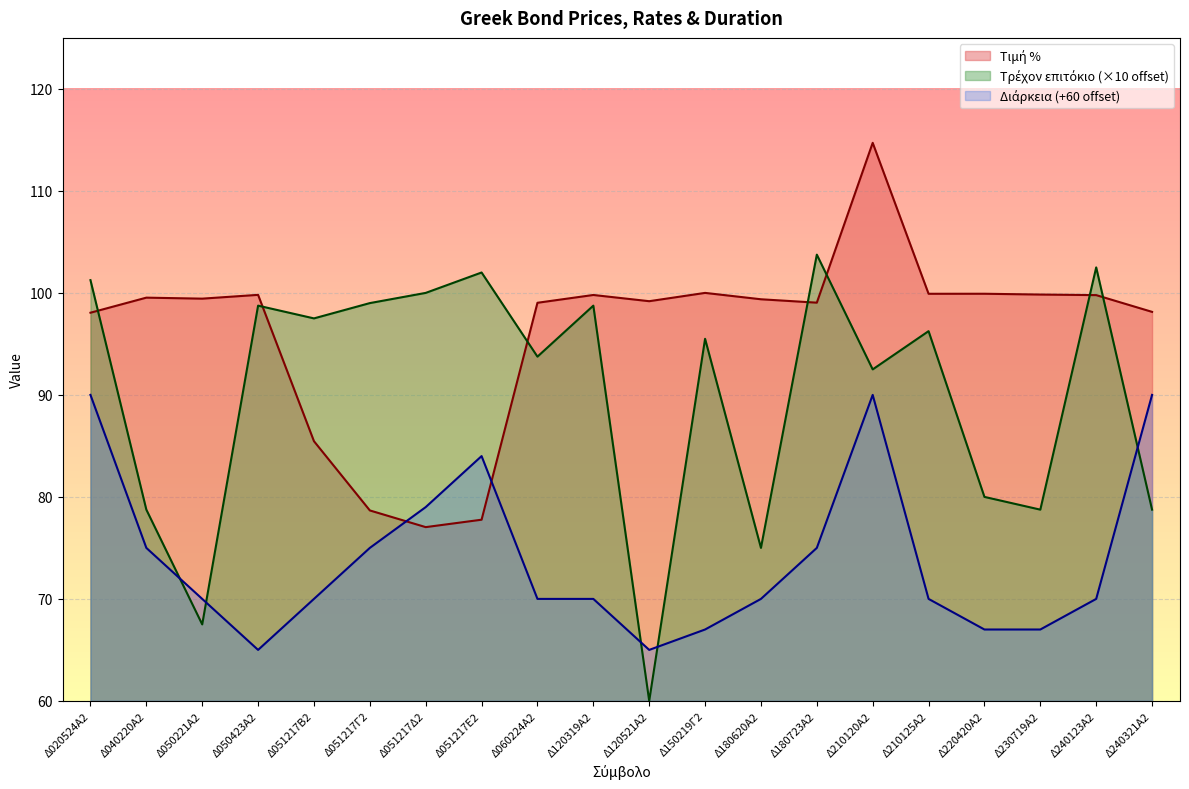

Between Δ210125Α2 and Δ150219Γ2, which is larger?

Δ150219Γ2